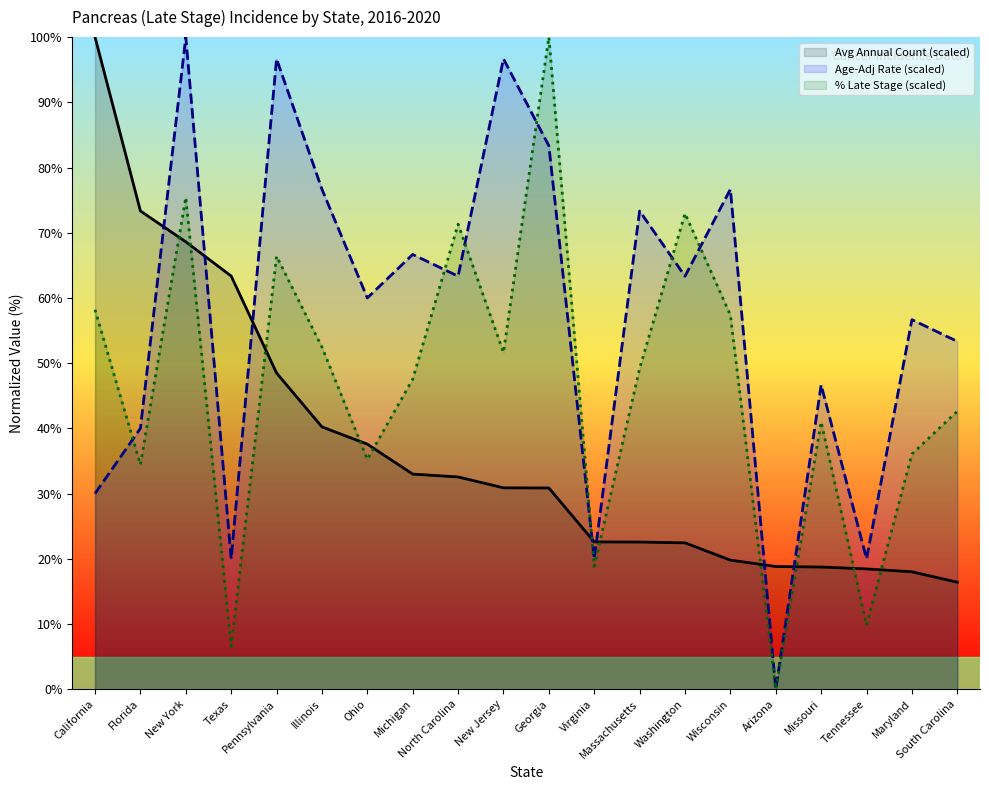

What is the greatest value displayed?

100.0